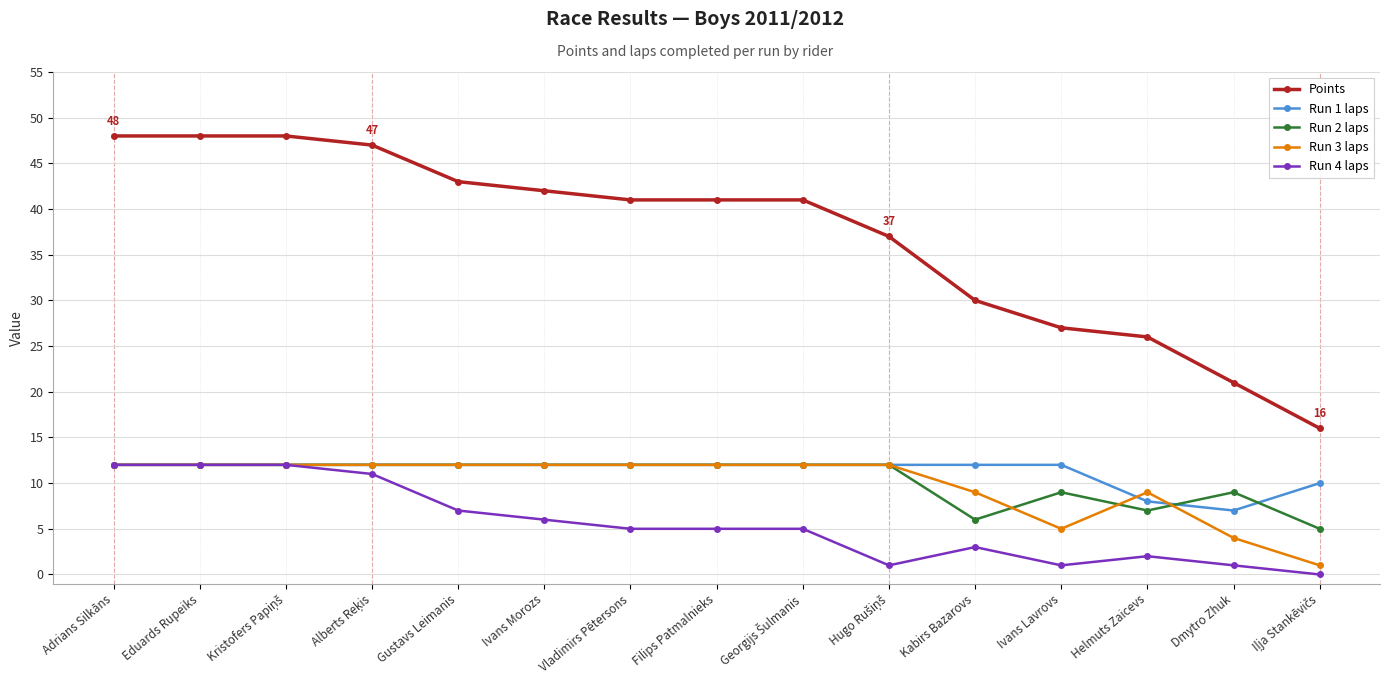

What is the maximum value shown in the chart?

48